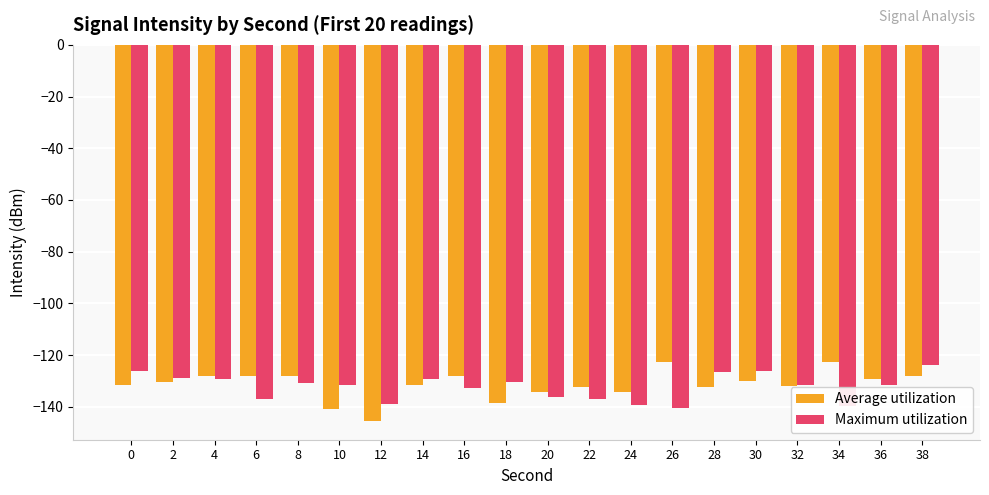

Is the value of Average utilization at 38 greater than the value of Maximum utilization at 34?

Yes